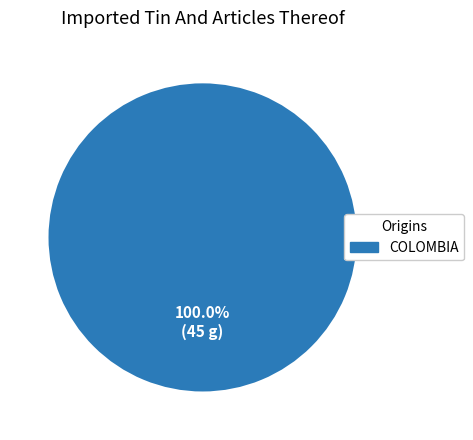

Count the number of slices in the pie.

1